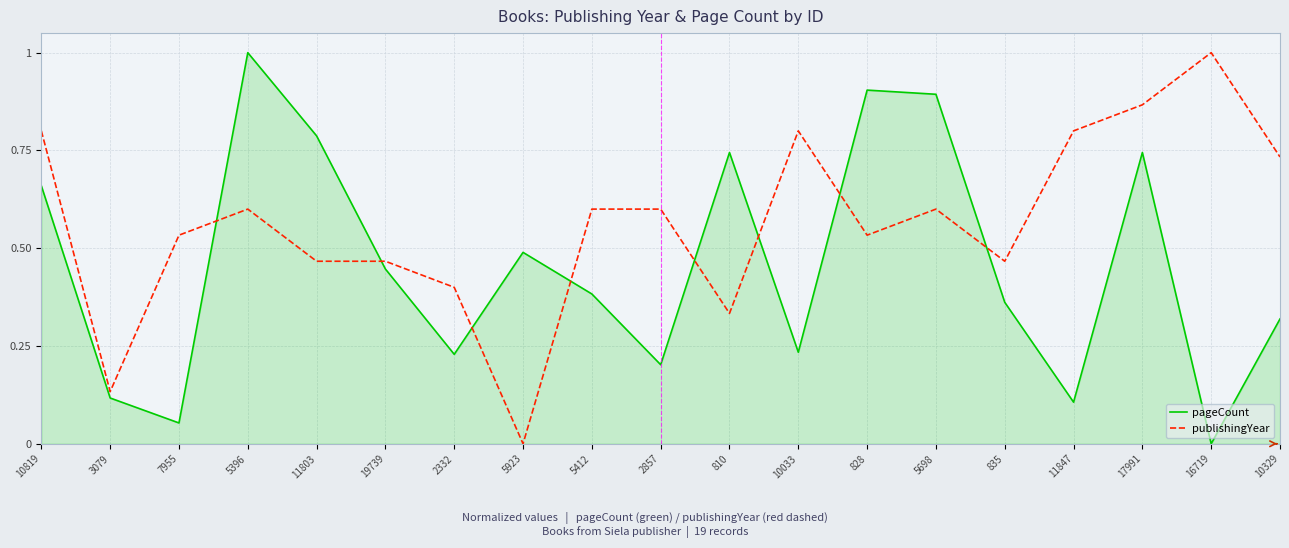

How many values in the publishingYear series exceed 0?

18